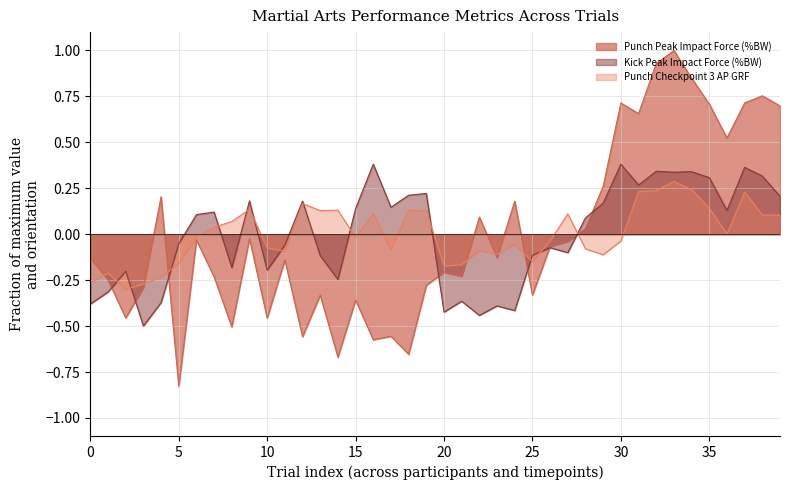

The value of Kick Peak Impact Force (%BW) at 20 is -0.1. True or false?

False